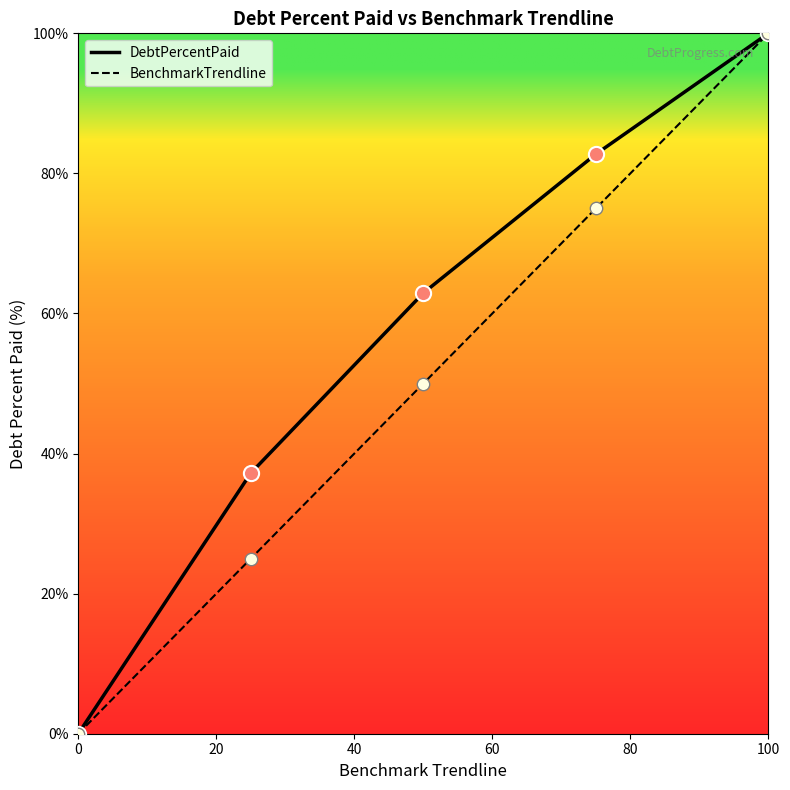

Which series contains the highest Y value?

DebtPercentPaid